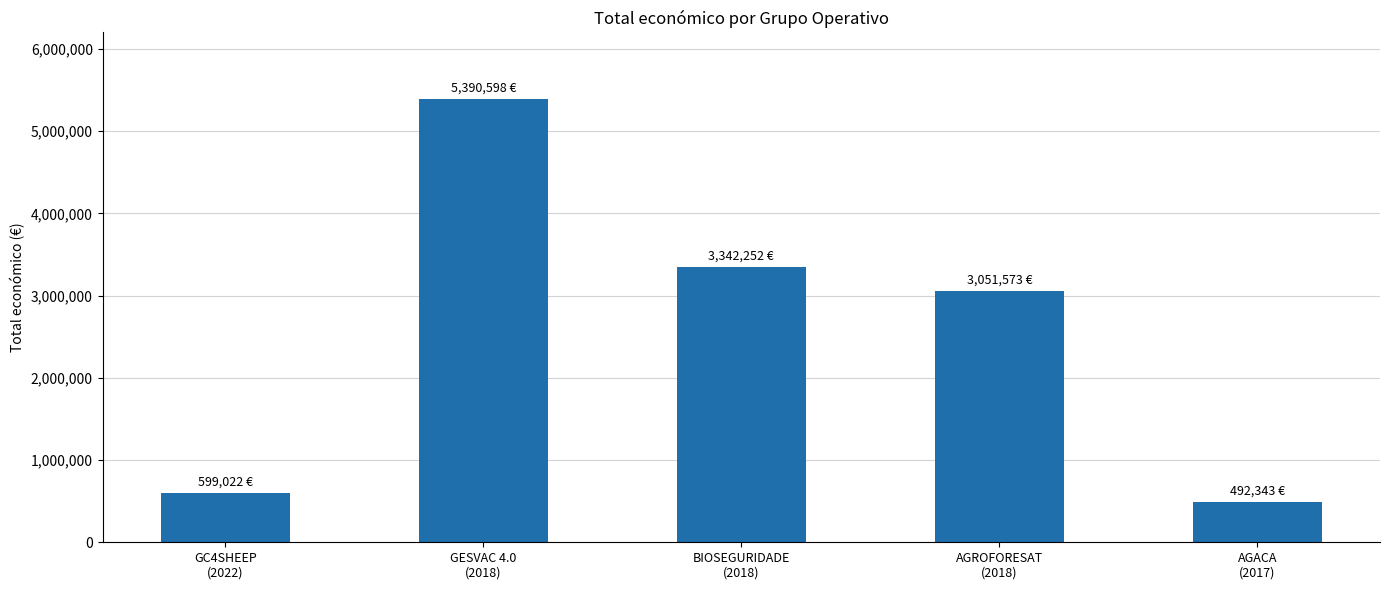

Reading right to left, transcribe all the data shown in this chart.

492343	3051573	3342252	5390598	599022